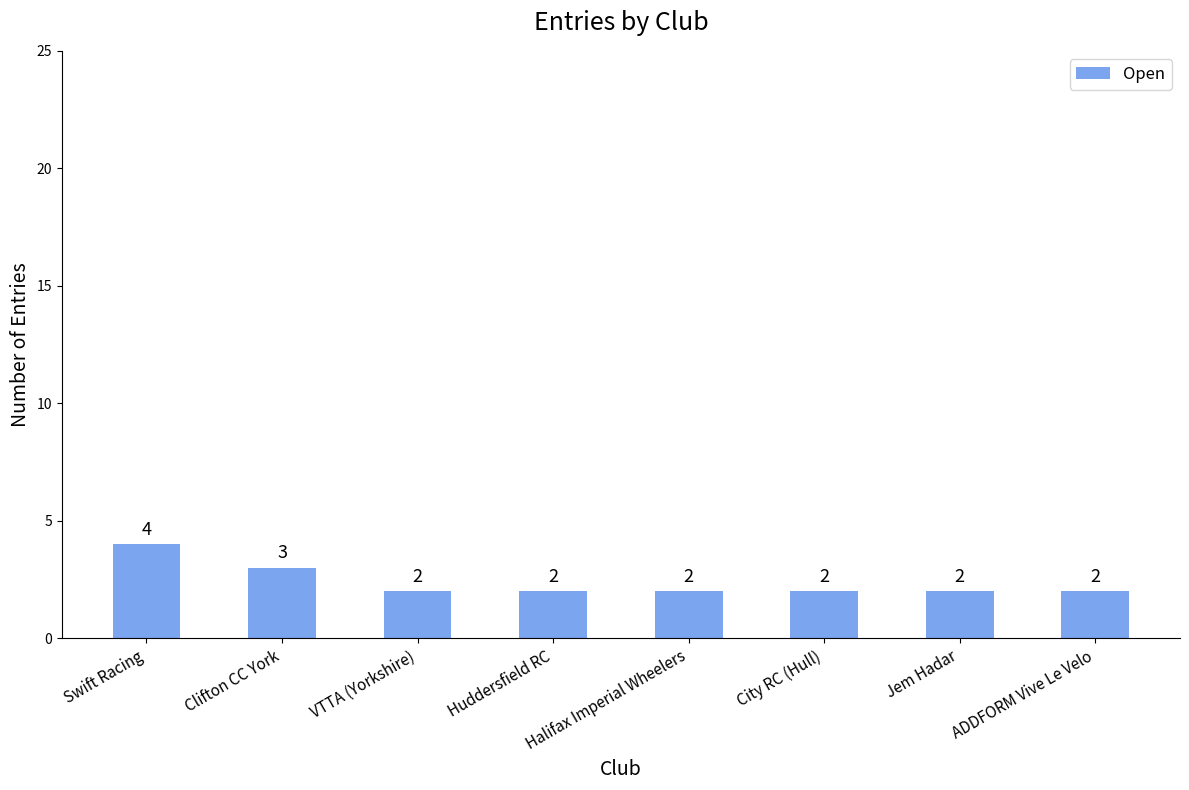

Reading left to right, what are all the values shown in this chart?

4	3	2	2	2	2	2	2